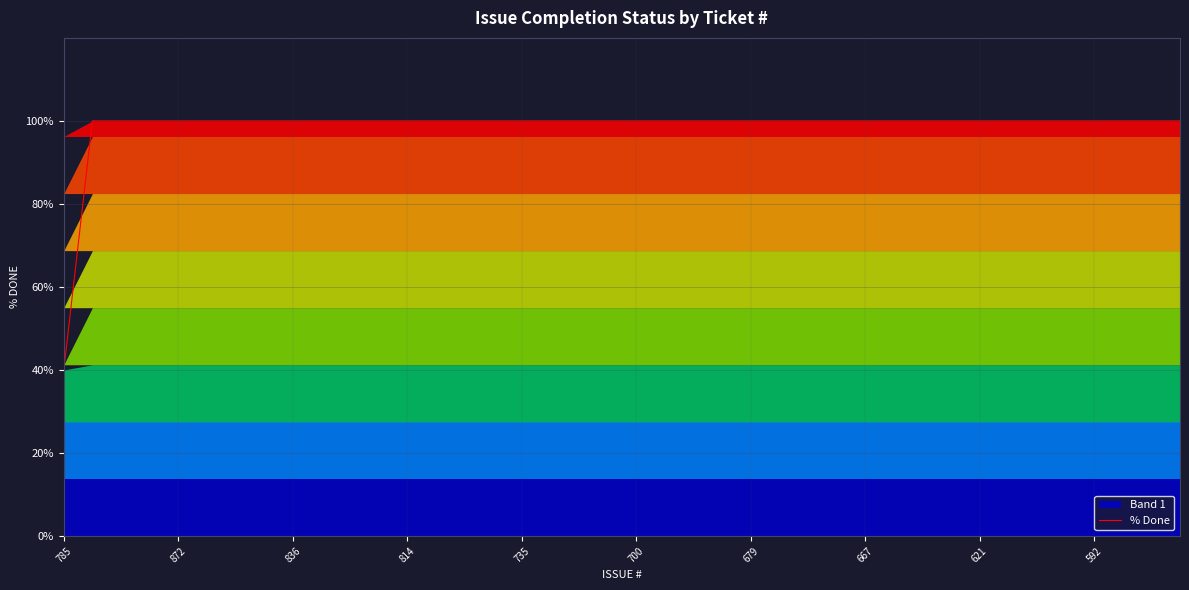

What is the sum of all values?

3940